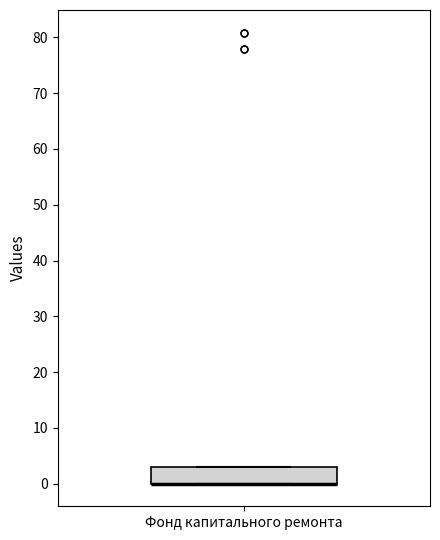

Where is the lower edge of the box for Фонд капитального ремонта on the y-axis? The values are not printed on the chart, so give them approximately, as read against the axis.

0